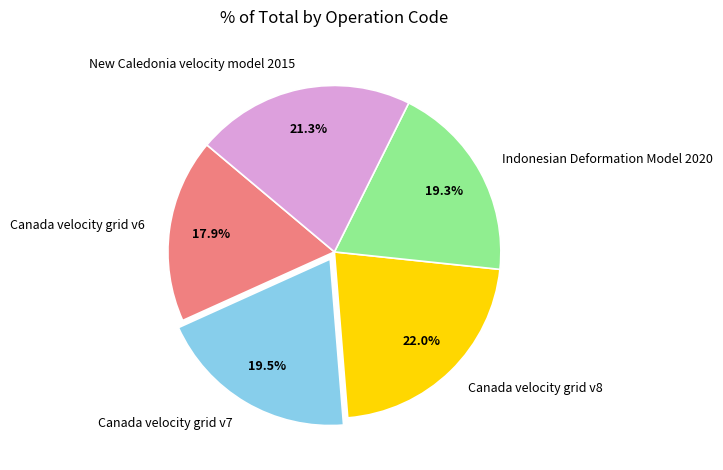

Does any single category account for the majority?

No